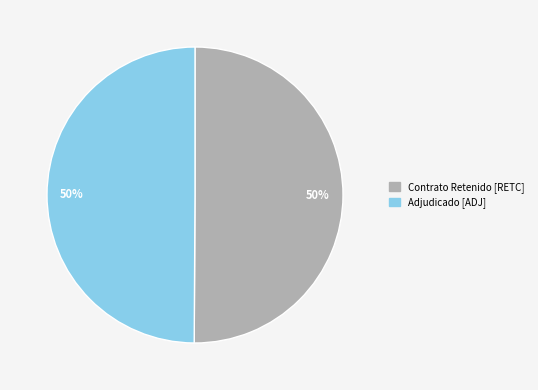

Which category has the biggest portion of the pie?

RETC